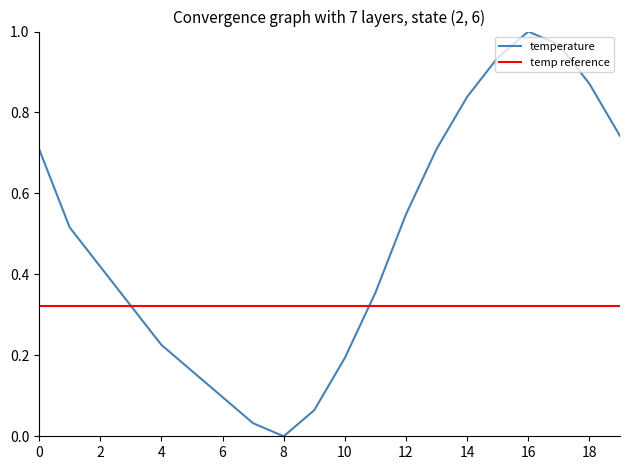

What is the difference between the maximum and minimum values?

1.0